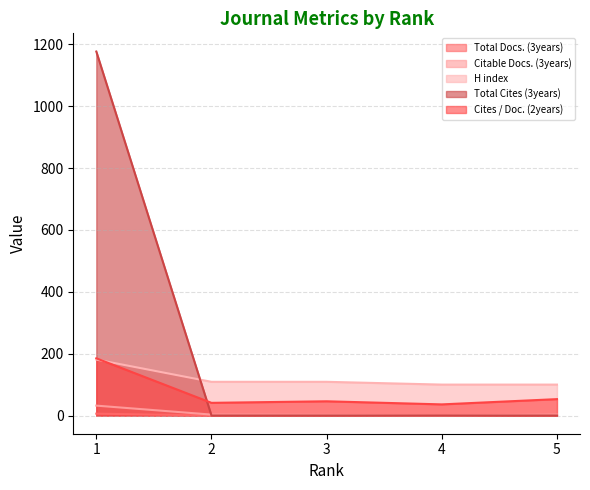

What is the average value of the Cites / Doc. (2years) series?

72